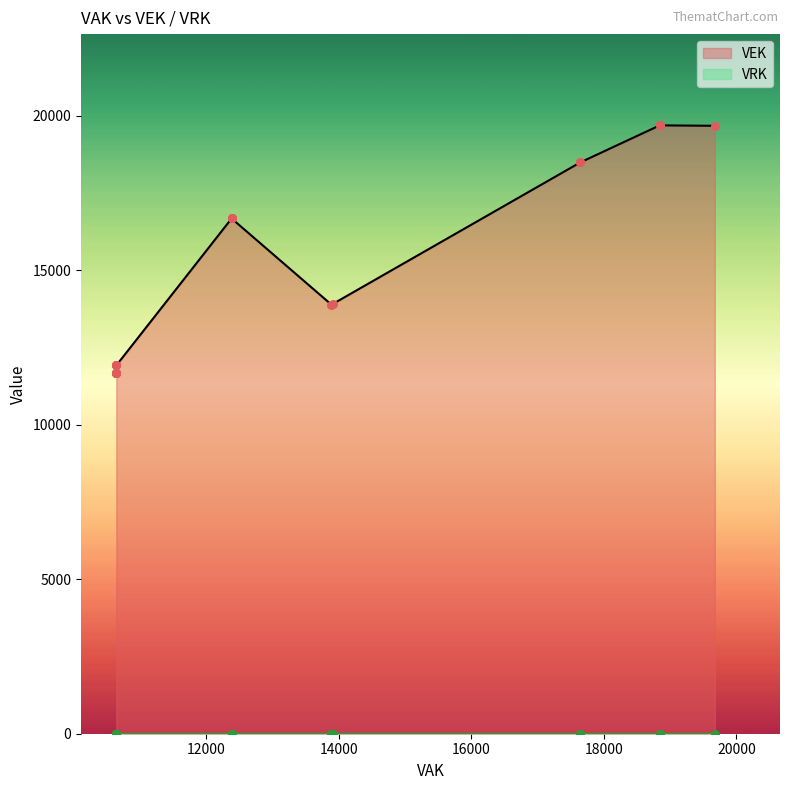

Is the value of VEK at 1 greater than the value of VRK at 17?

Yes